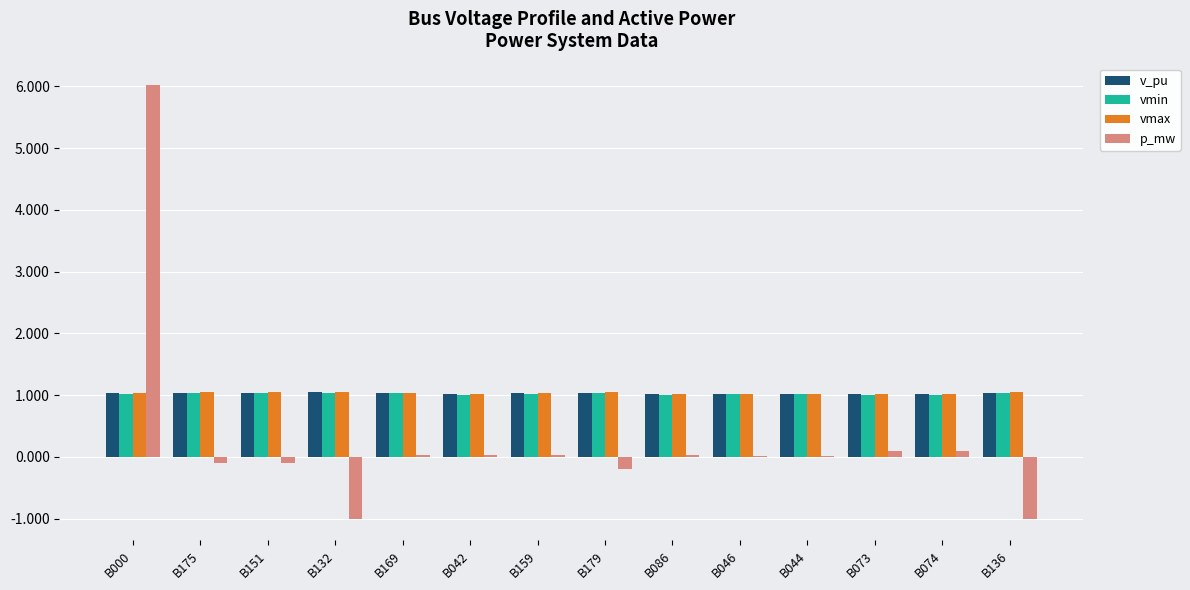

The vmin series shows 1.0 at B169. True or false?

True